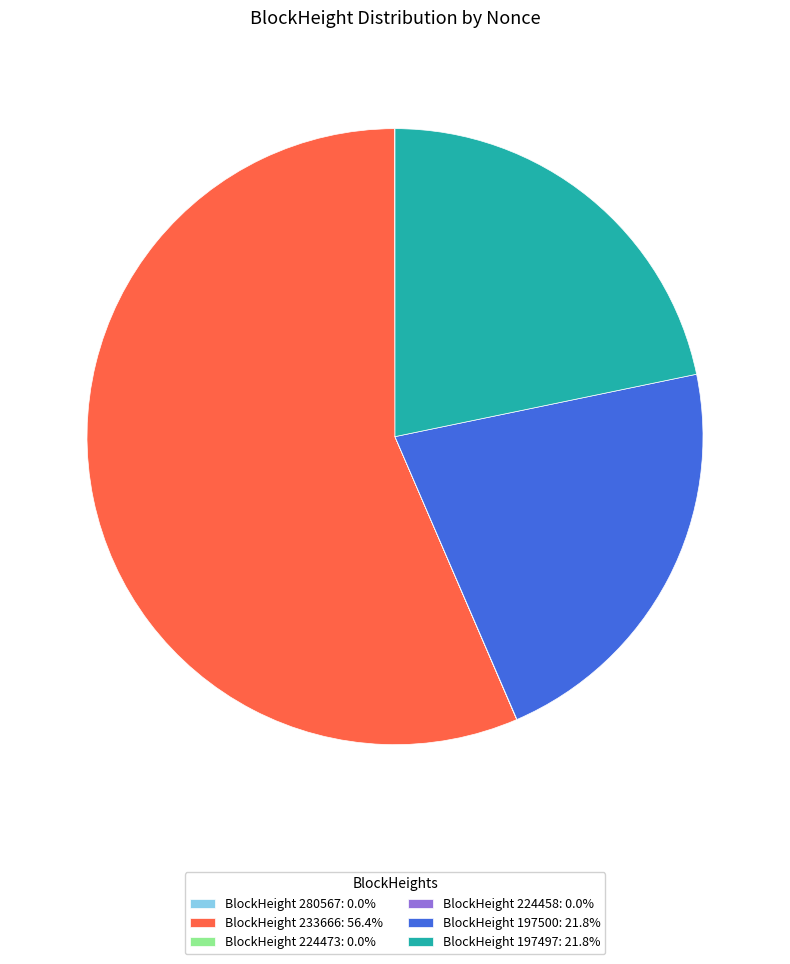

Is BlockHeight 233666: 56.4% the majority of the pie?

Yes